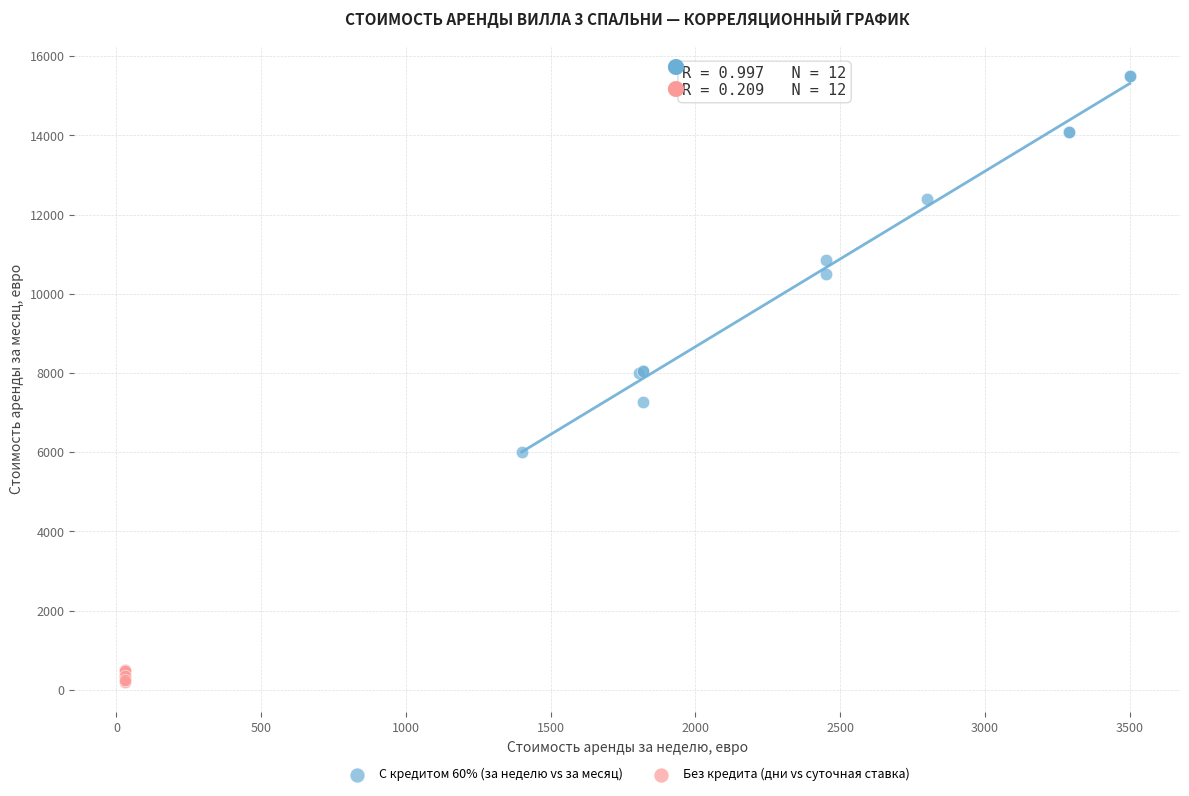

Which series reaches the minimum Y coordinate?

Без кредита (дни vs суточная ставка)